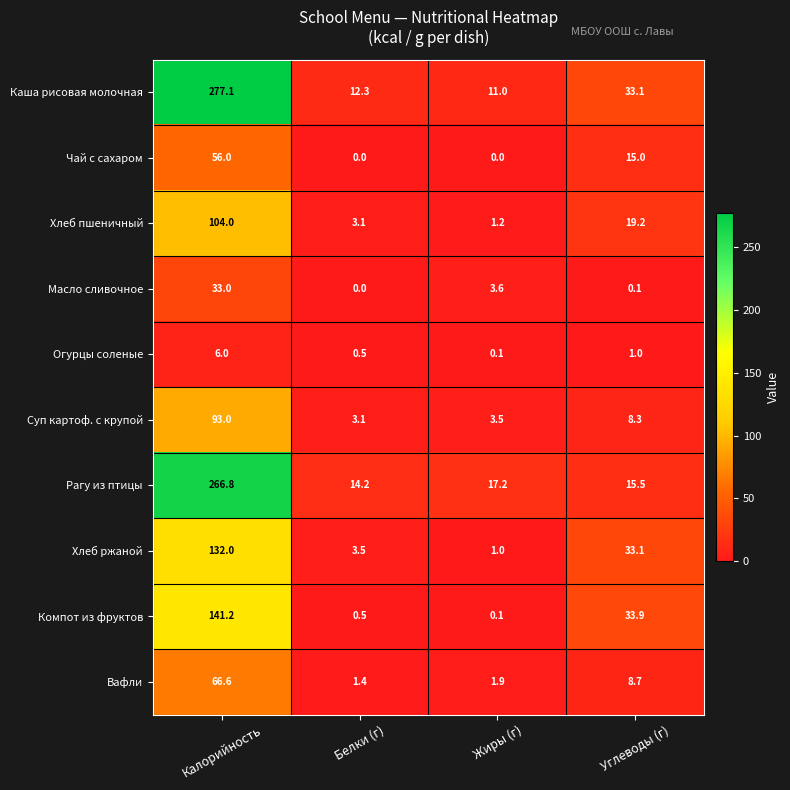

What is the sum of all Масло сливочное values?

36.7